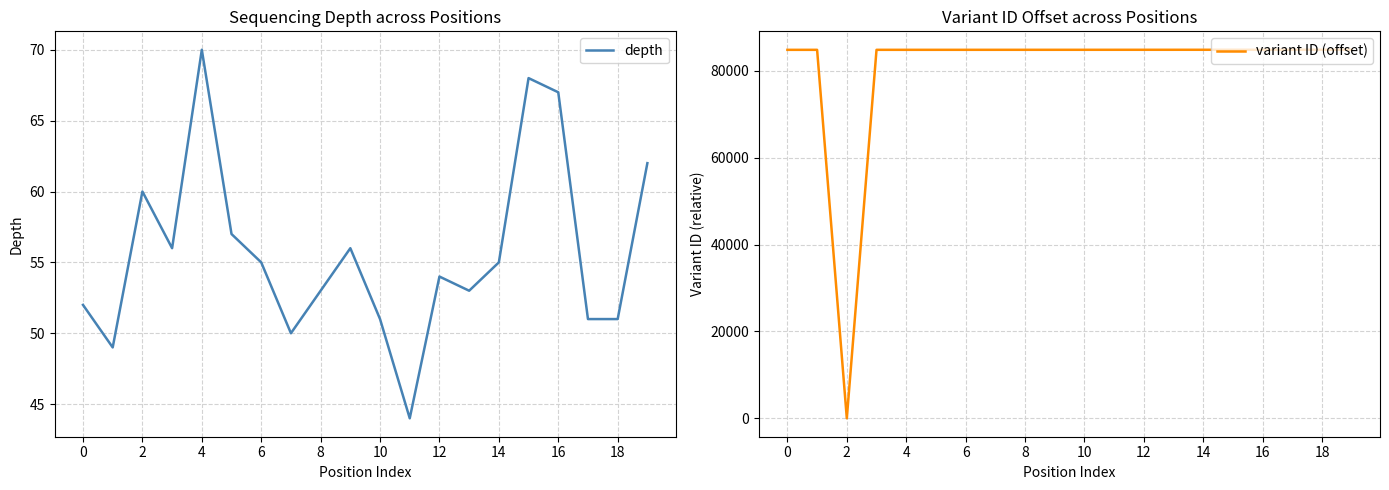

Rank the series by their maximum value, from lowest to highest.

depth, variant ID (offset)